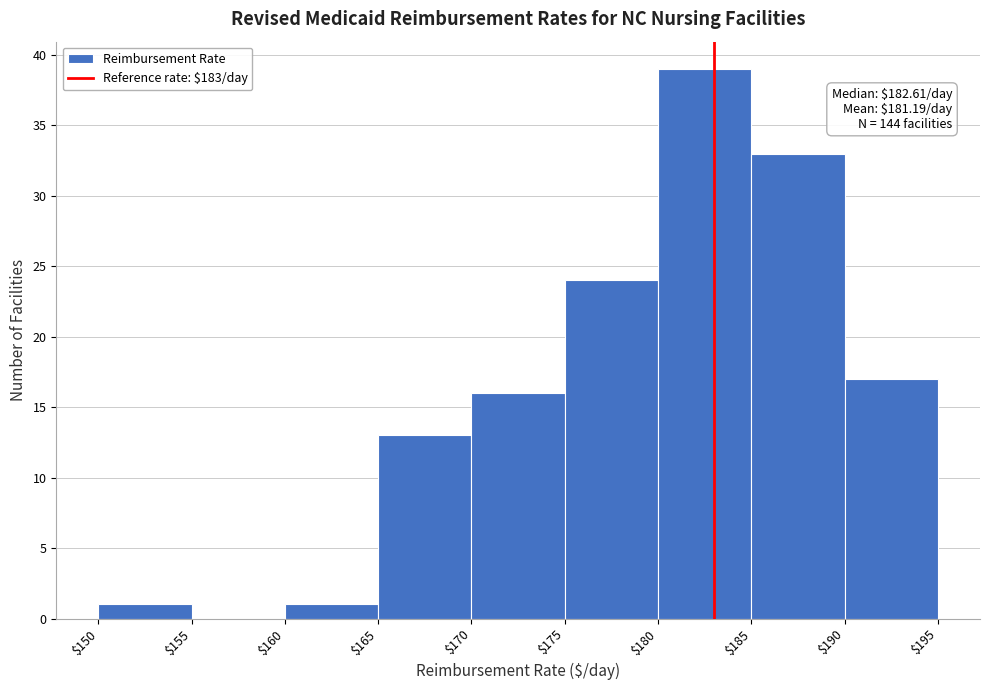

Over which range of the x-axis is the bar tallest?

$180 to $185